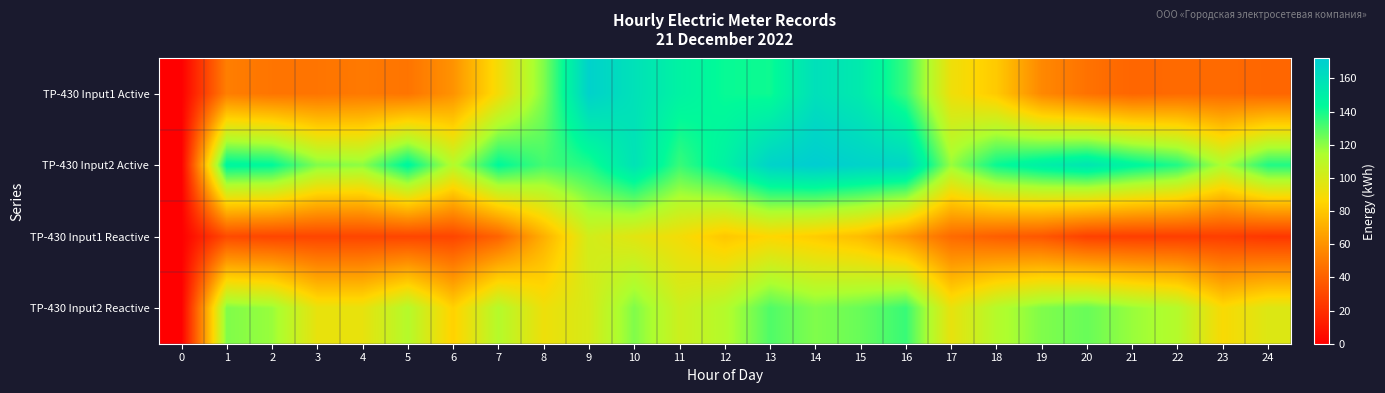

Rank the series by their maximum value, from lowest to highest.

row_2, row_3, row_0, row_1